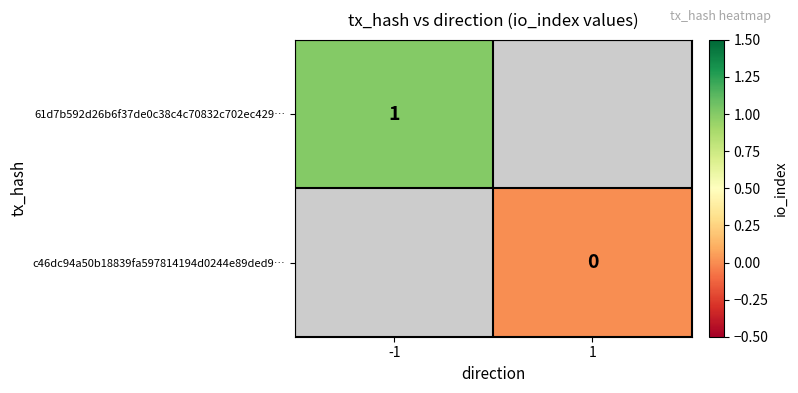

True or false: 61d7b592d26b6f37de0c38c4c70832c702ec429… has a value of 1 at -1.

True